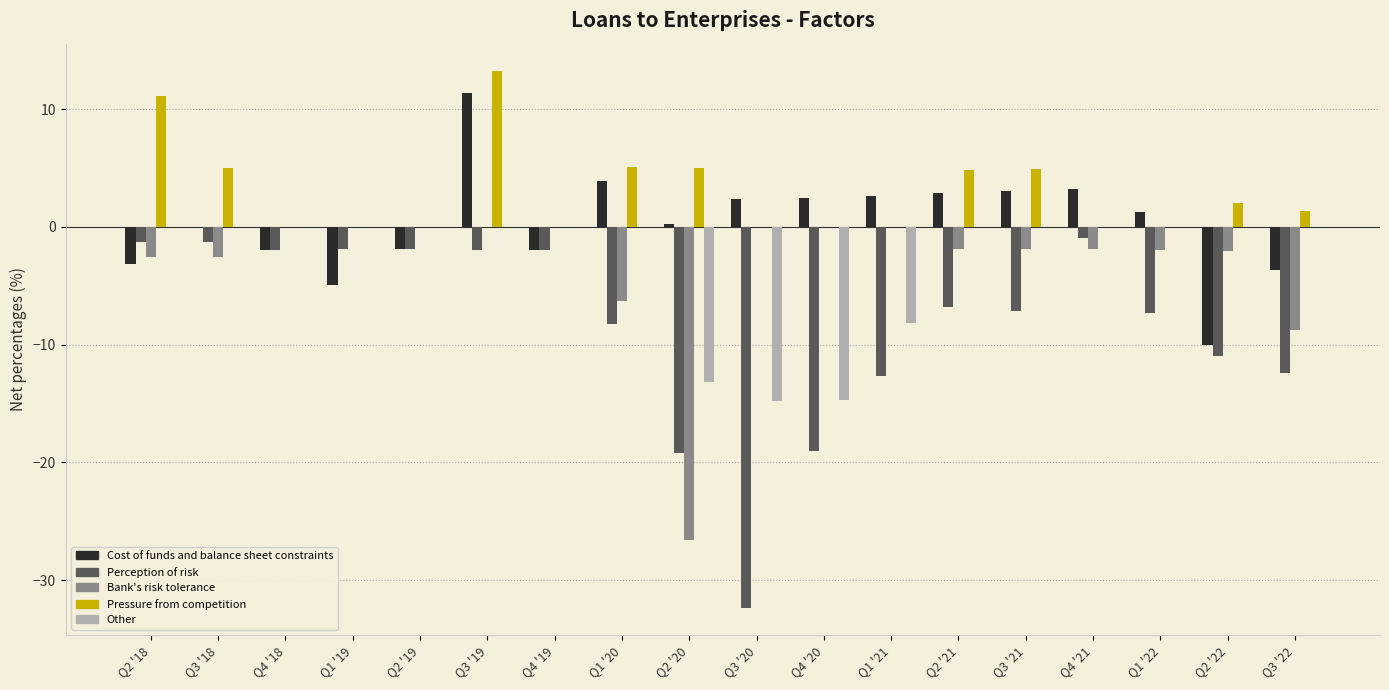

Is the value of Pressure from competition at Q1 '22 greater than the value of Cost of funds and balance sheet constraints at Q2 '22?

Yes